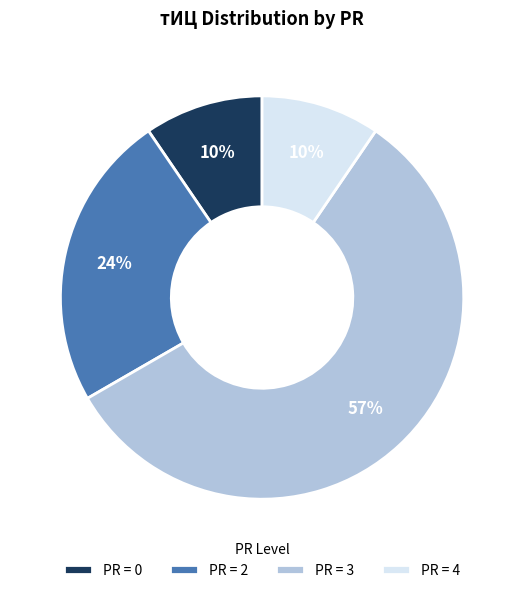

Is there a majority slice in this chart?

Yes